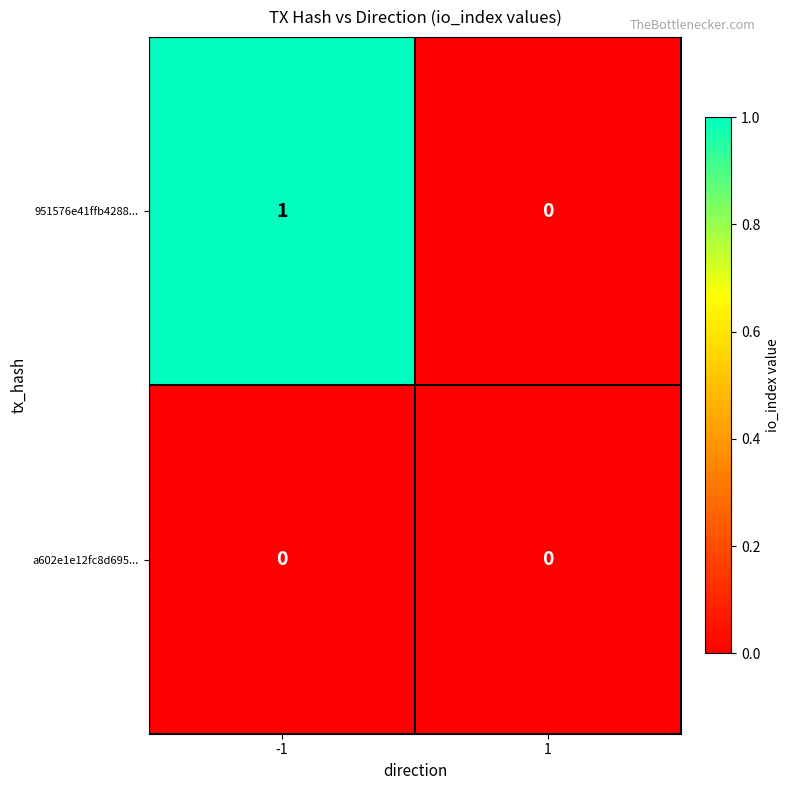

List the series in order of their overall mean, lowest first.

a602e1e12fc8d695..., 951576e41ffb4288...